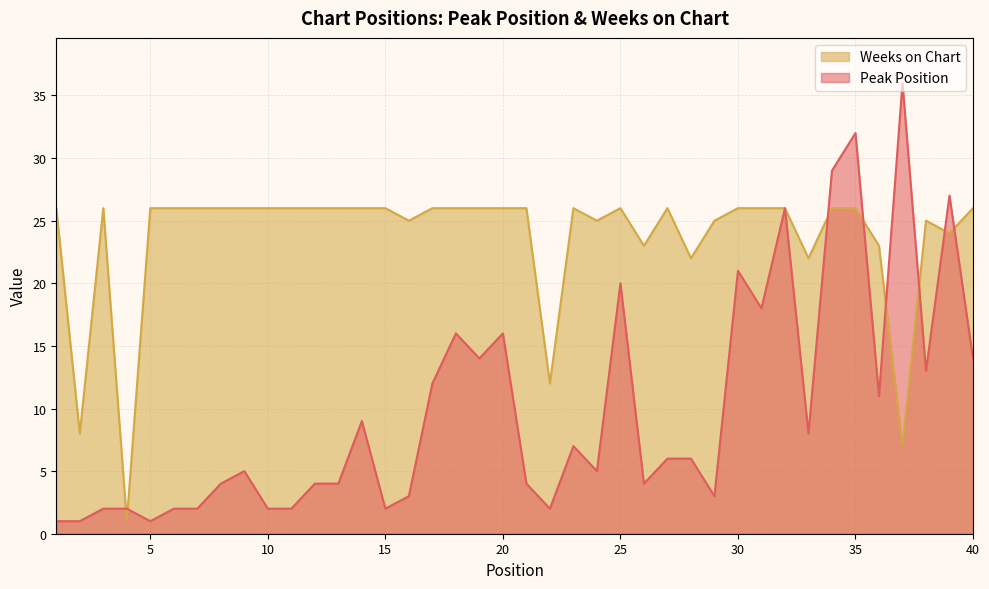

What is the spread (max minus min) of values at 10?

24